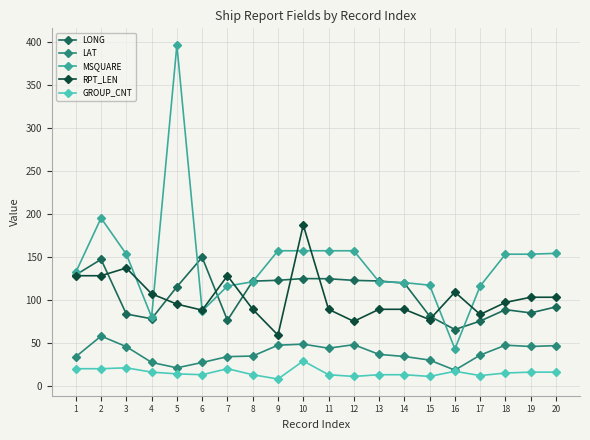

What is the difference between the highest and lowest values at 9?

149.0